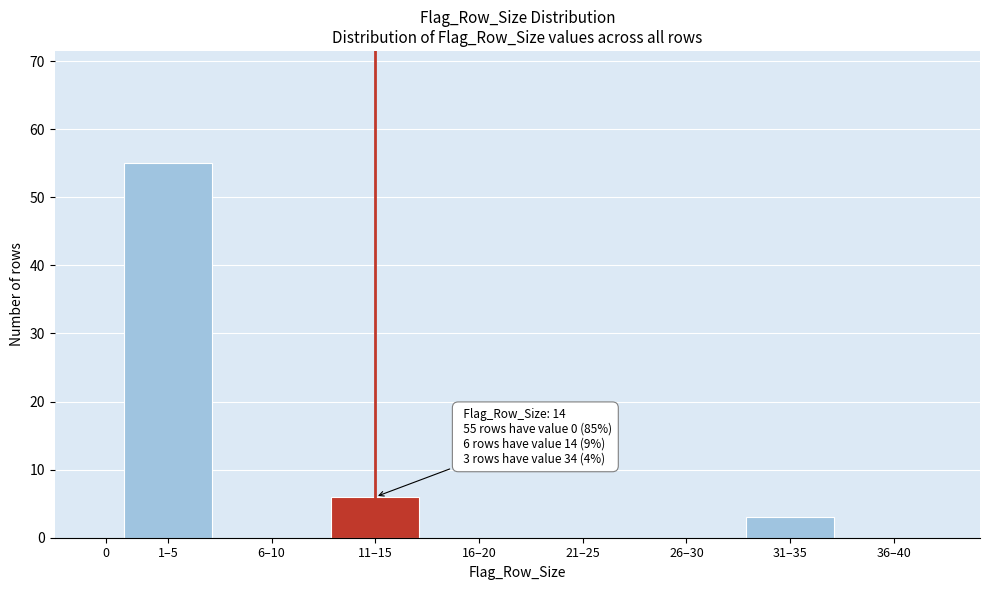

Reading left to right, transcribe all the data shown in this chart.

0=0	1–5=55	6–10=0	11–15=6	16–20=0	21–25=0	26–30=0	31–35=3	36–40=0